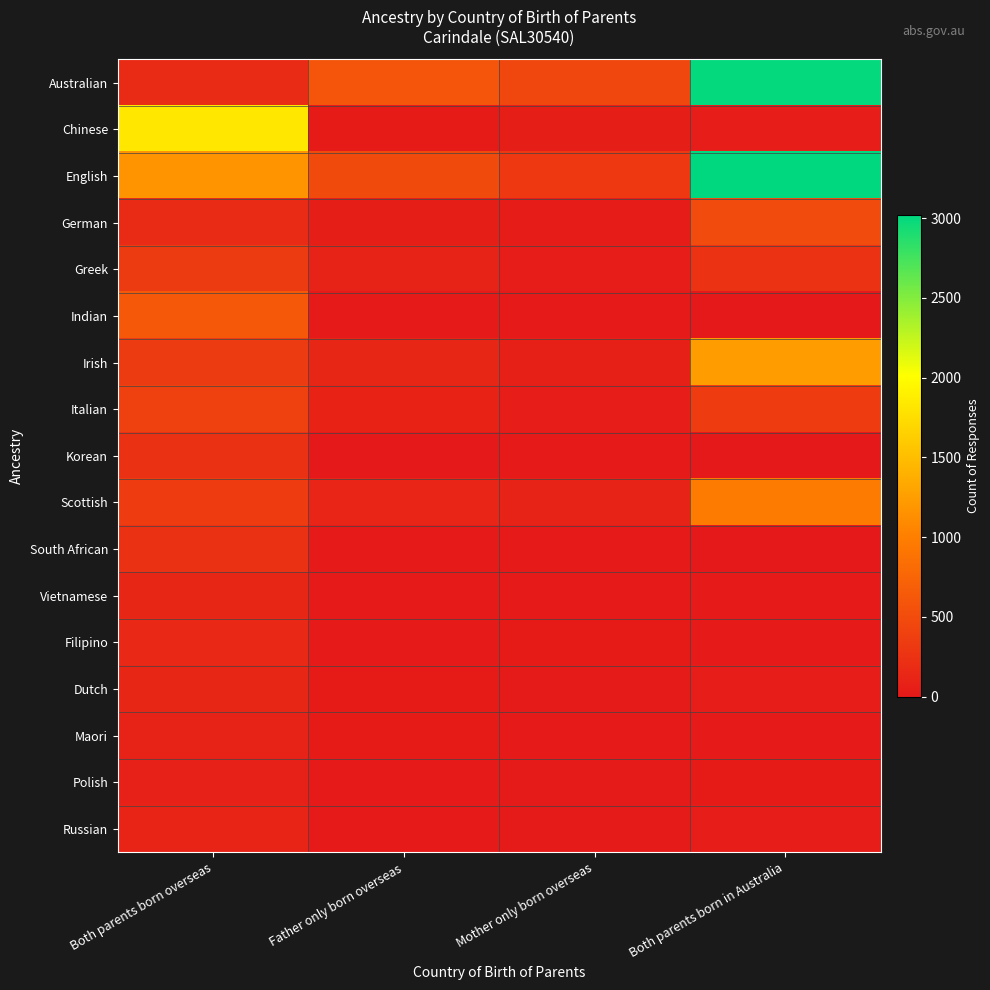

Reading left to right, extract all data points from this chart.

Australian: Both parents born overseas=182	Father only born overseas=598	Mother only born overseas=451	Both parents born in Australia=2997
Chinese: Both parents born overseas=1823	Father only born overseas=29	Mother only born overseas=56	Both parents born in Australia=37
English: Both parents born overseas=1170	Father only born overseas=485	Mother only born overseas=307	Both parents born in Australia=3020
German: Both parents born overseas=170	Father only born overseas=51	Mother only born overseas=35	Both parents born in Australia=490
Greek: Both parents born overseas=333	Father only born overseas=94	Mother only born overseas=41	Both parents born in Australia=247
Indian: Both parents born overseas=625	Father only born overseas=7	Mother only born overseas=16	Both parents born in Australia=4
Irish: Both parents born overseas=333	Father only born overseas=124	Mother only born overseas=74	Both parents born in Australia=1243
Italian: Both parents born overseas=397	Father only born overseas=101	Mother only born overseas=47	Both parents born in Australia=344
Korean: Both parents born overseas=239	Father only born overseas=5	Mother only born overseas=8	Both parents born in Australia=0
Scottish: Both parents born overseas=343	Father only born overseas=122	Mother only born overseas=91	Both parents born in Australia=964
South African: Both parents born overseas=240	Father only born overseas=16	Mother only born overseas=13	Both parents born in Australia=4
Vietnamese: Both parents born overseas=134	Father only born overseas=7	Mother only born overseas=10	Both parents born in Australia=8
Filipino: Both parents born overseas=149	Father only born overseas=12	Mother only born overseas=24	Both parents born in Australia=8
Dutch: Both parents born overseas=134	Father only born overseas=24	Mother only born overseas=22	Both parents born in Australia=47
Maori: Both parents born overseas=93	Father only born overseas=27	Mother only born overseas=15	Both parents born in Australia=10
Polish: Both parents born overseas=78	Father only born overseas=7	Mother only born overseas=20	Both parents born in Australia=29
Russian: Both parents born overseas=107	Father only born overseas=16	Mother only born overseas=20	Both parents born in Australia=38